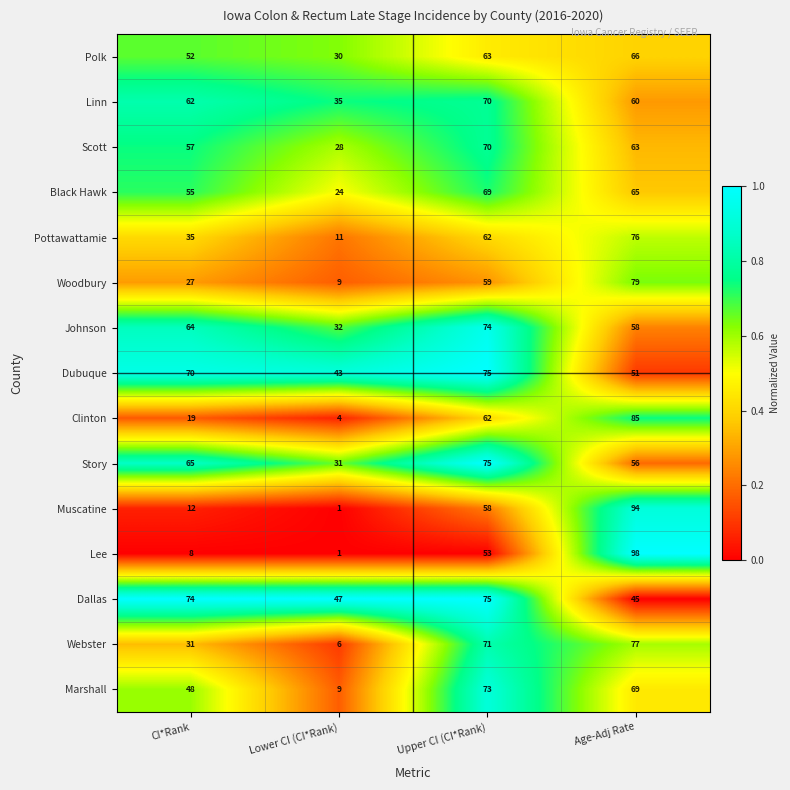

The value of Story at Lower CI (CI*Rank) is 31. True or false?

True